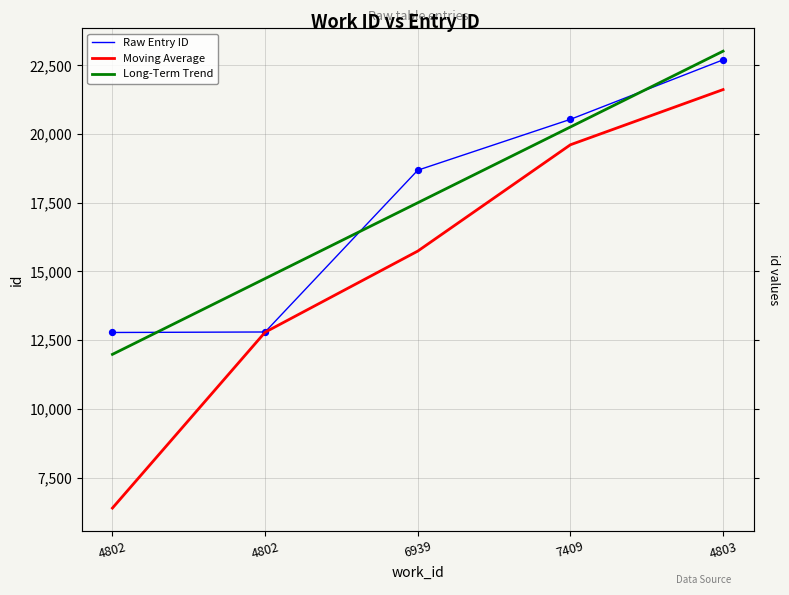

Which series has the widest spread of Y values?

Moving Average